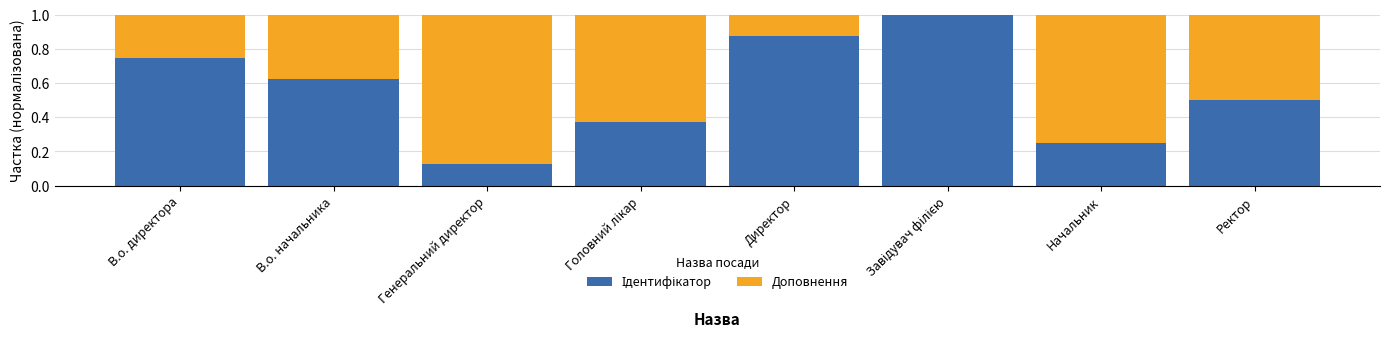

What is the total value across all series at Директор?

1.0